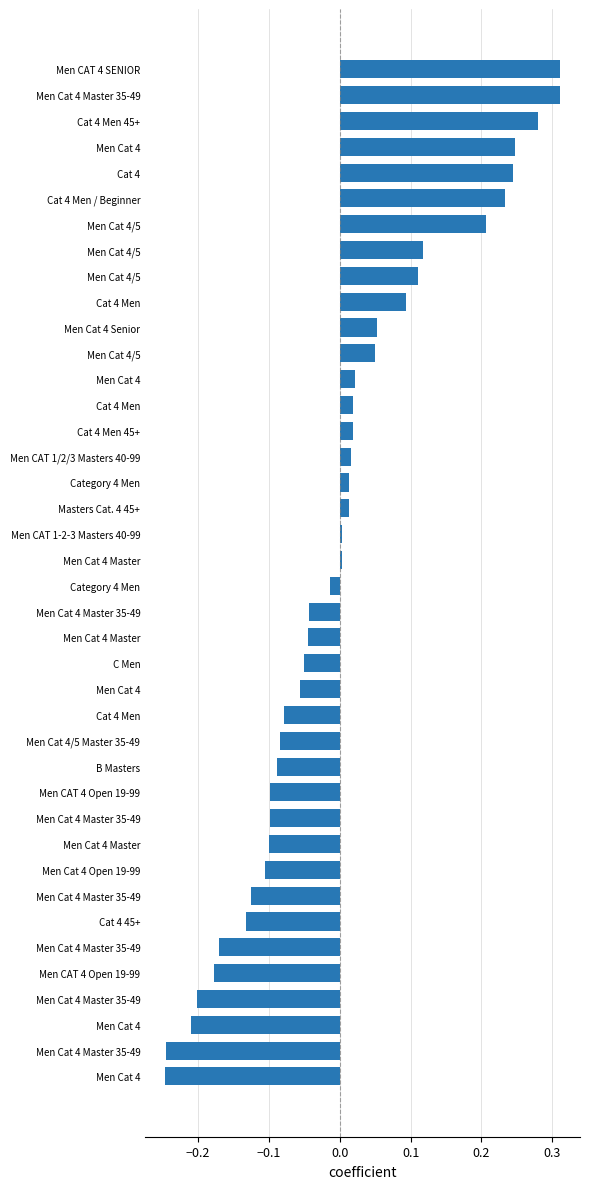

How many series are shown in this chart?

1